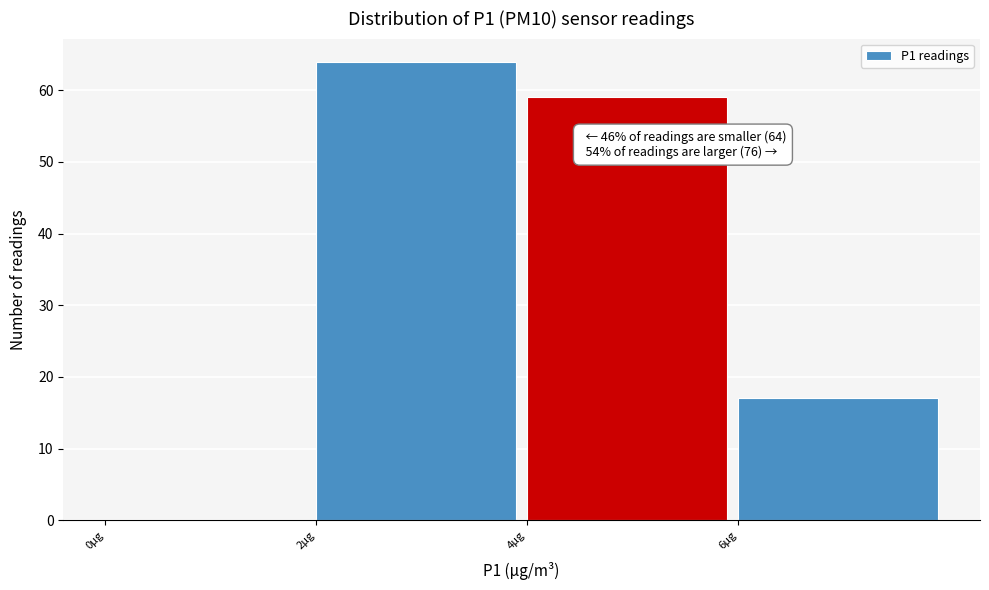

Over which range of the x-axis is the bar tallest?

2 to 4